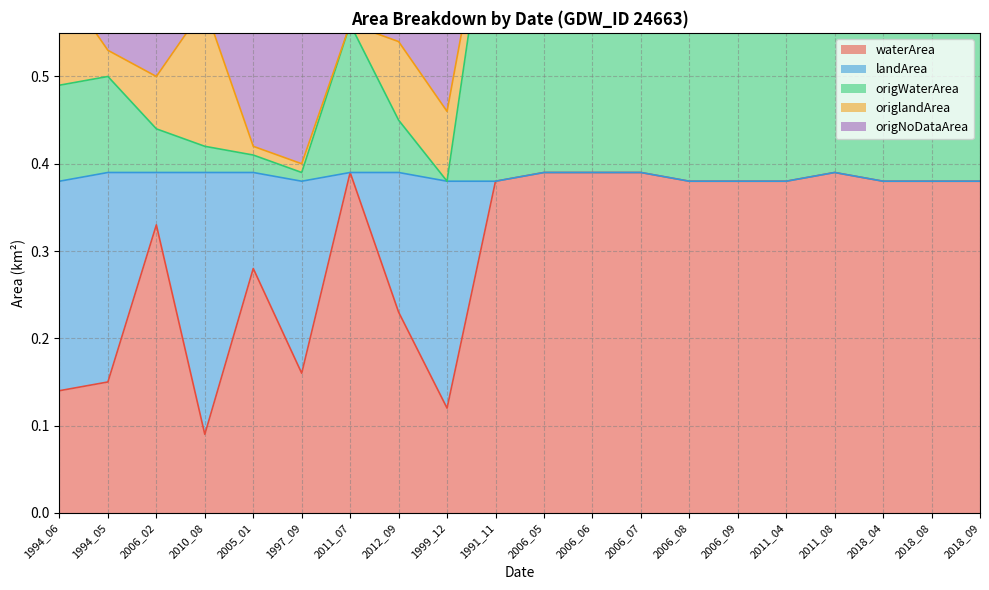

What is the maximum value for origWaterArea?

0.8